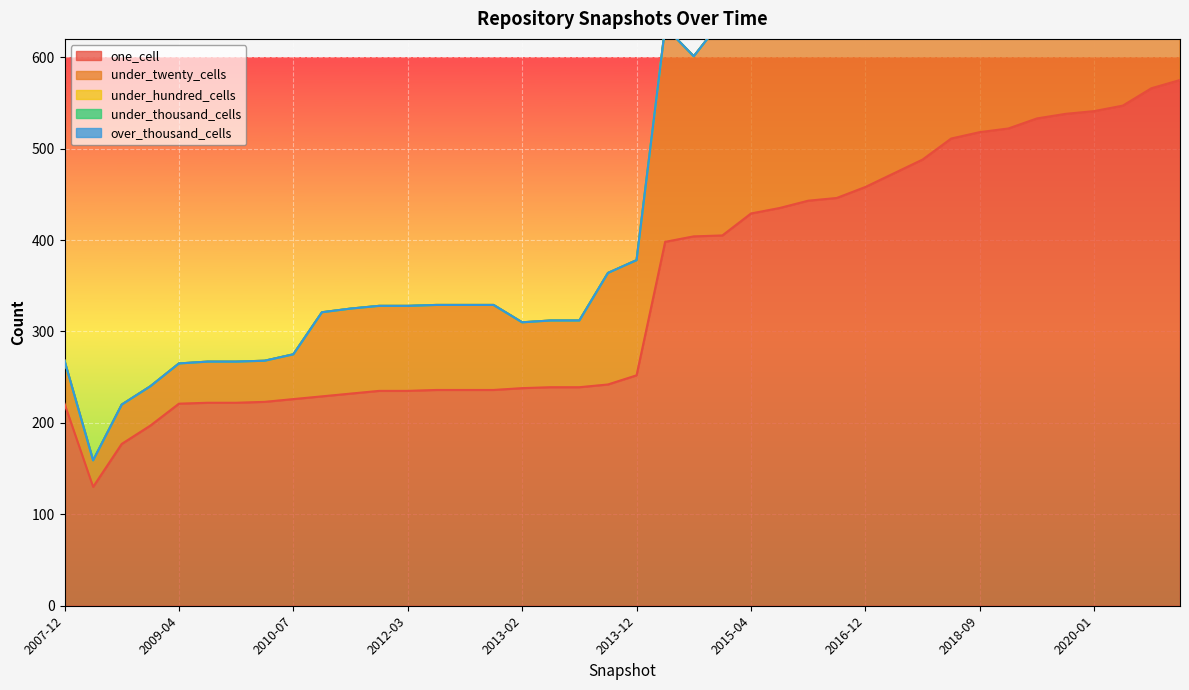

Rank the categories by under_thousand_cells value from highest to lowest.

2007-12, 2008-06, 2008-10, 2008-12, 2009-04, 2009-06, 2009-09, 2009-12, 2010-07, 2010-11, 2011-02, 2011-09, 2012-03, 2012-07, 2012-10, 2012-12, 2013-02, 2013-05, 2013-07, 2013-09, 2013-12, 2014-03, 2014-09, 2015-01, 2015-04, 2015-07, 2015-10, 2016-10, 2016-12, 2017-04, 2017-12, 2018-07, 2018-09, 2019-01, 2019-04, 2019-07, 2020-01, 2019-10, 2020-04, 2020-07